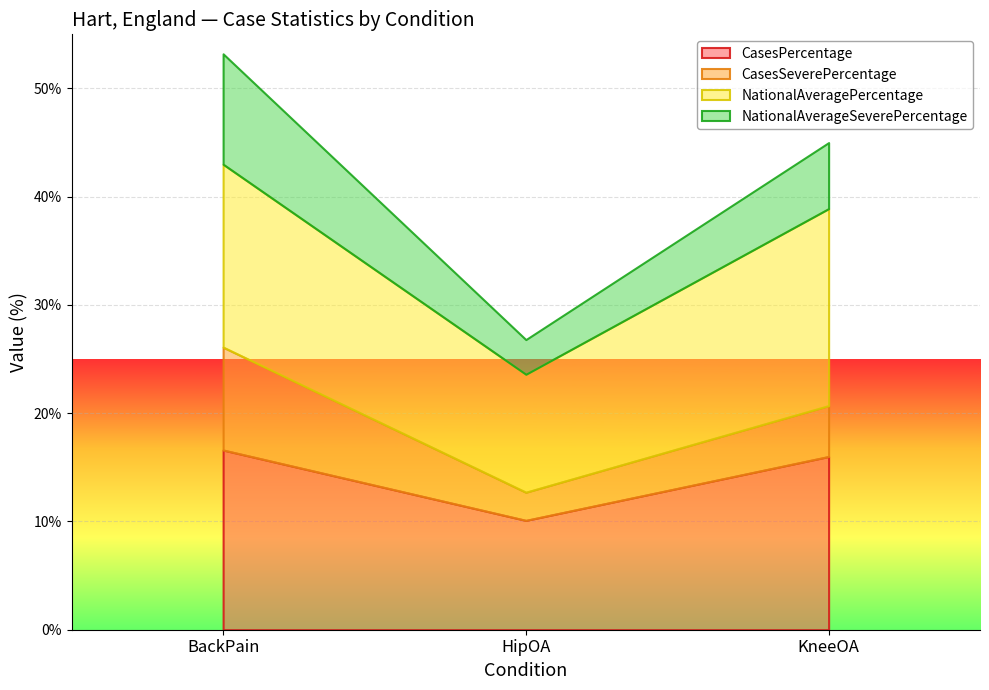

List the labels in order of NationalAverageSeverePercentage value, smallest first.

HipOA, KneeOA, BackPain